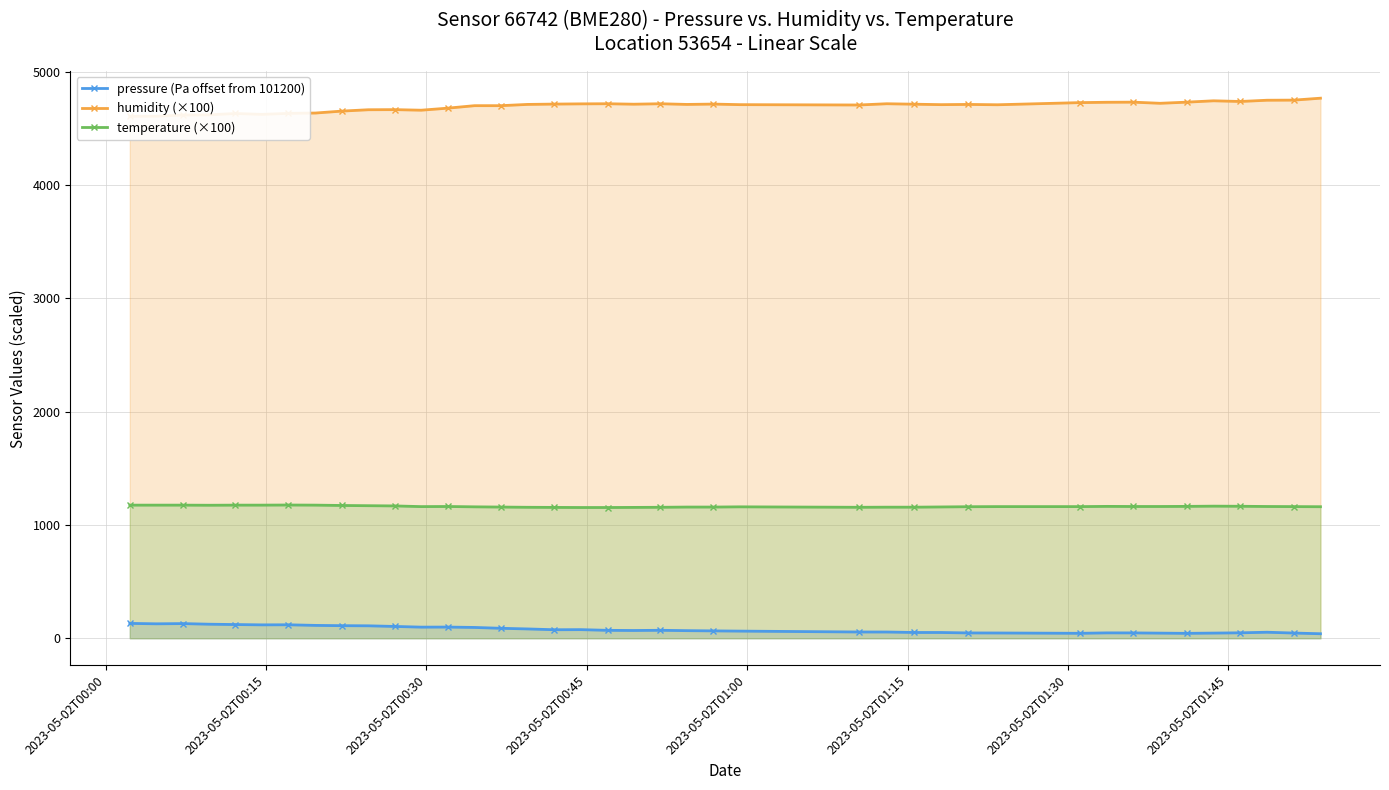

Which series has the widest spread of values?

humidity (×100)